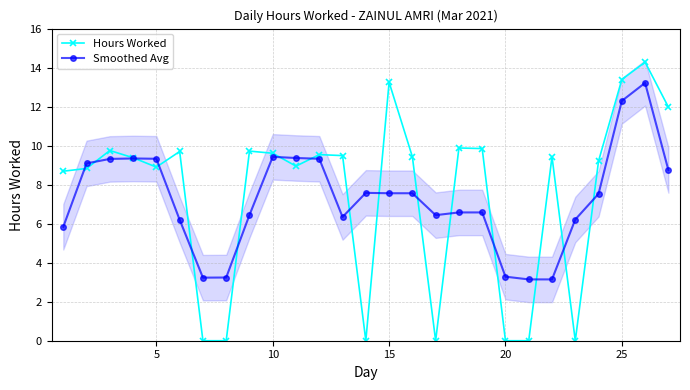

Is this an area chart (filled region under the line)?

No